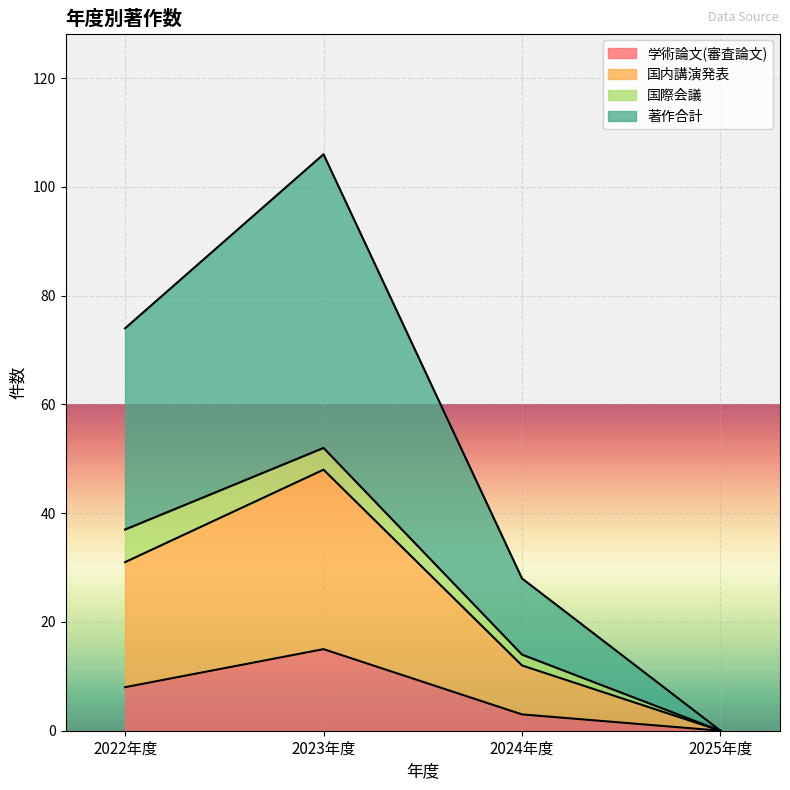

What is the average value of the 学術論文(審査論文) series?

6